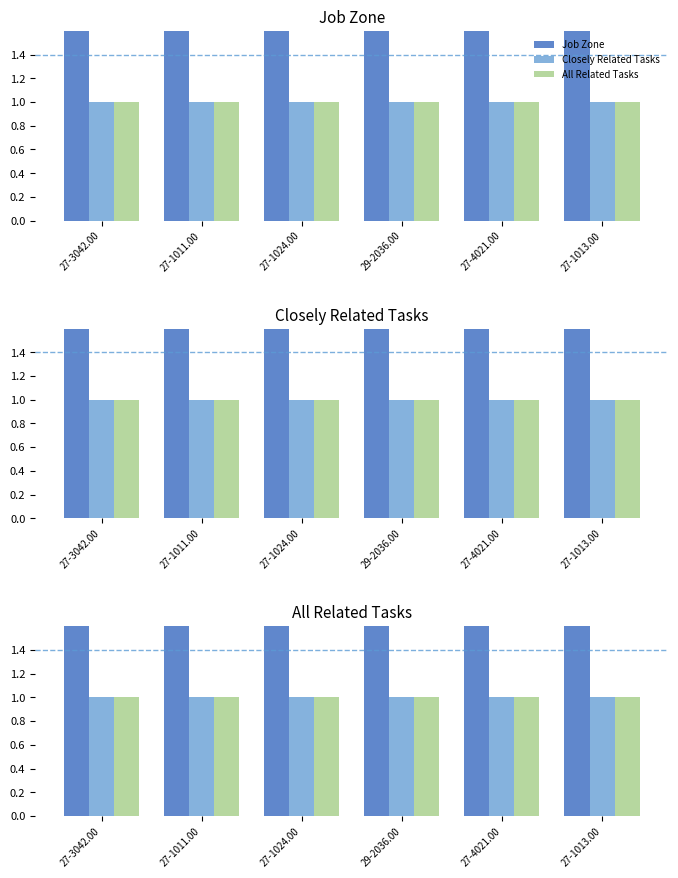

At which label is All Related Tasks closest to 1?

27-3042.00